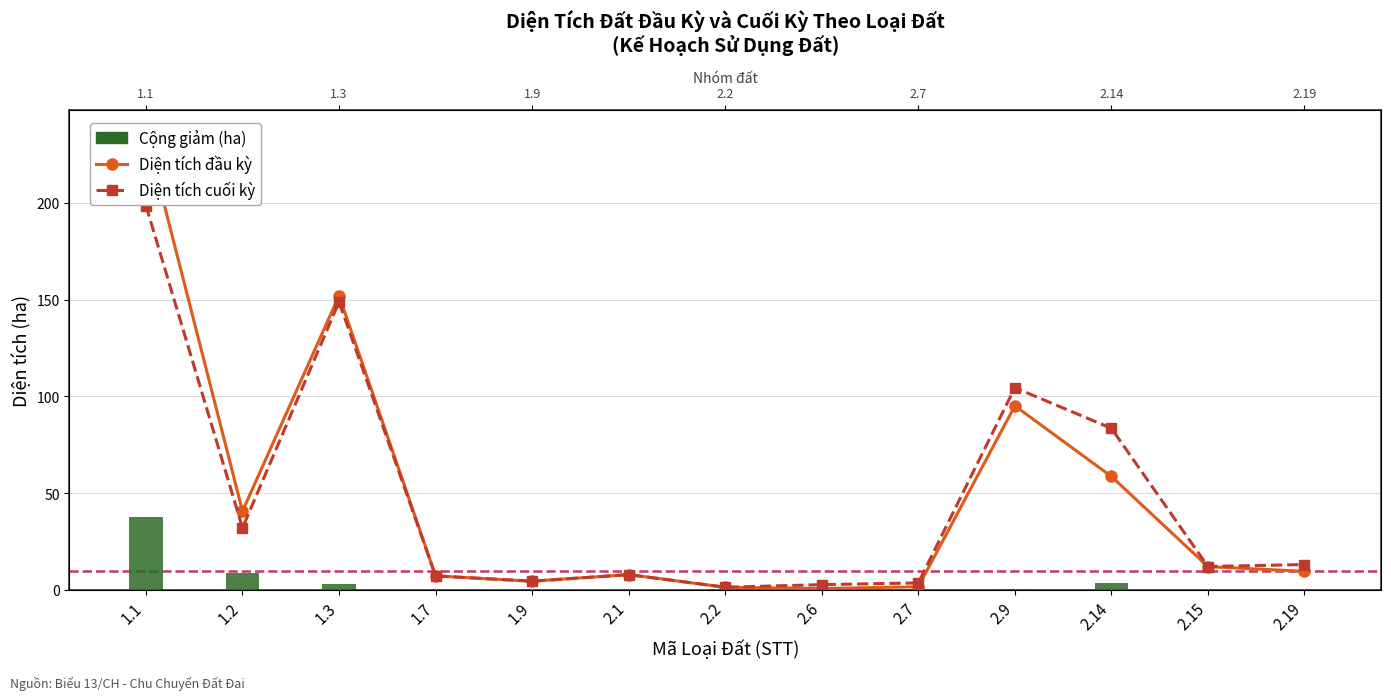

What is the difference between the maximum and minimum values in the Cộng giảm (ha) series?

37.5